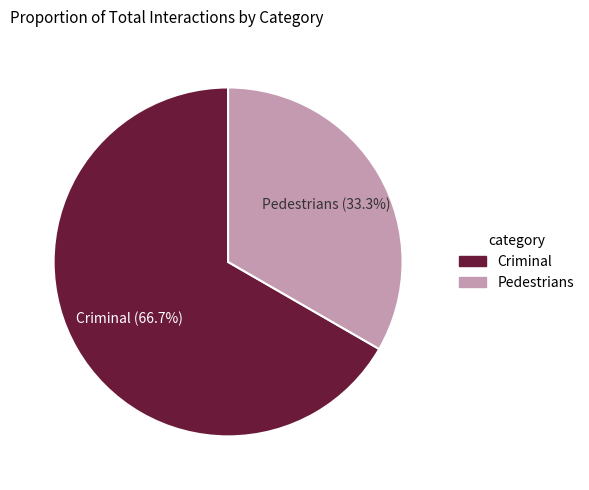

Rank the categories by value from lowest to highest.

Pedestrians, Criminal